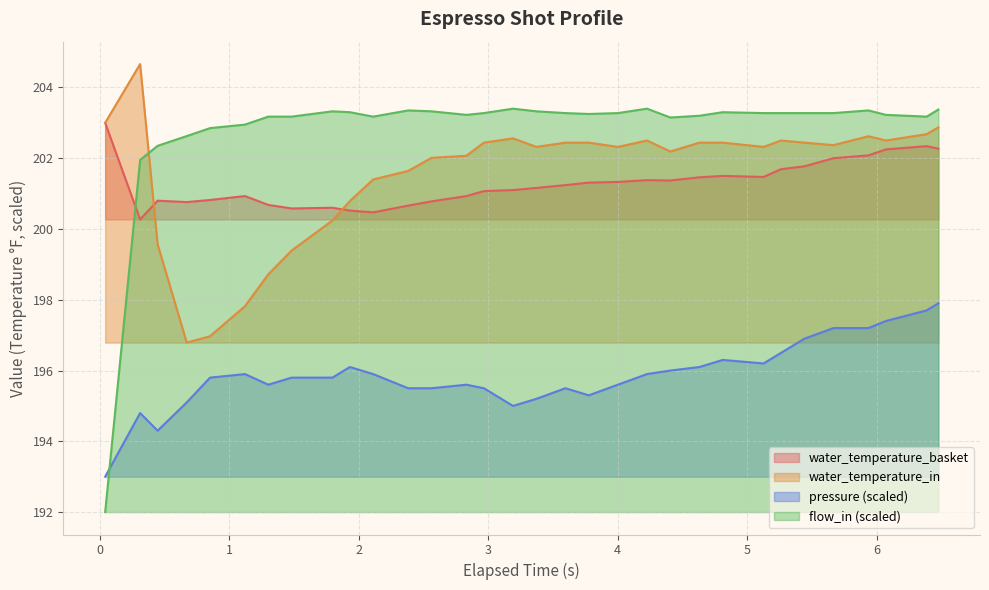

How many data points does each series have?

32